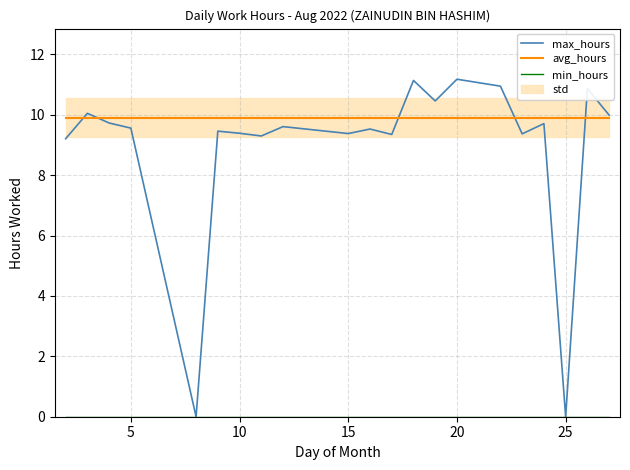

Which series has the largest range (max minus min)?

max_hours